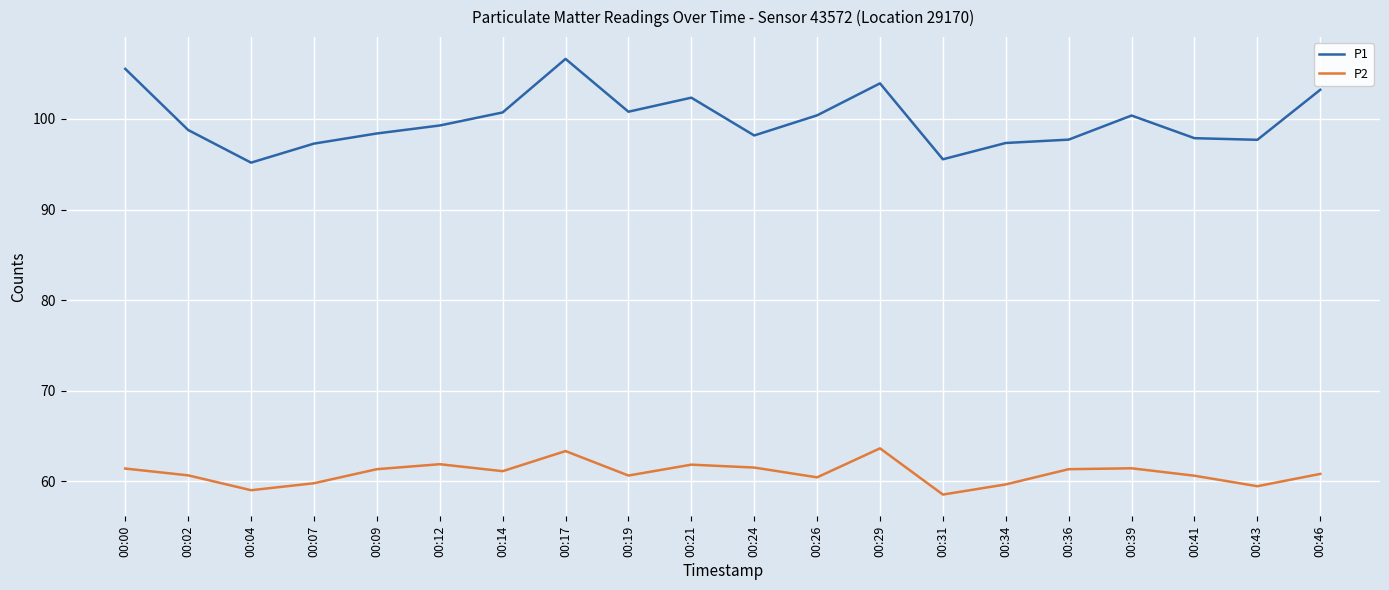

What is the difference between the P2 values at 00:46 and 00:34?

1.2